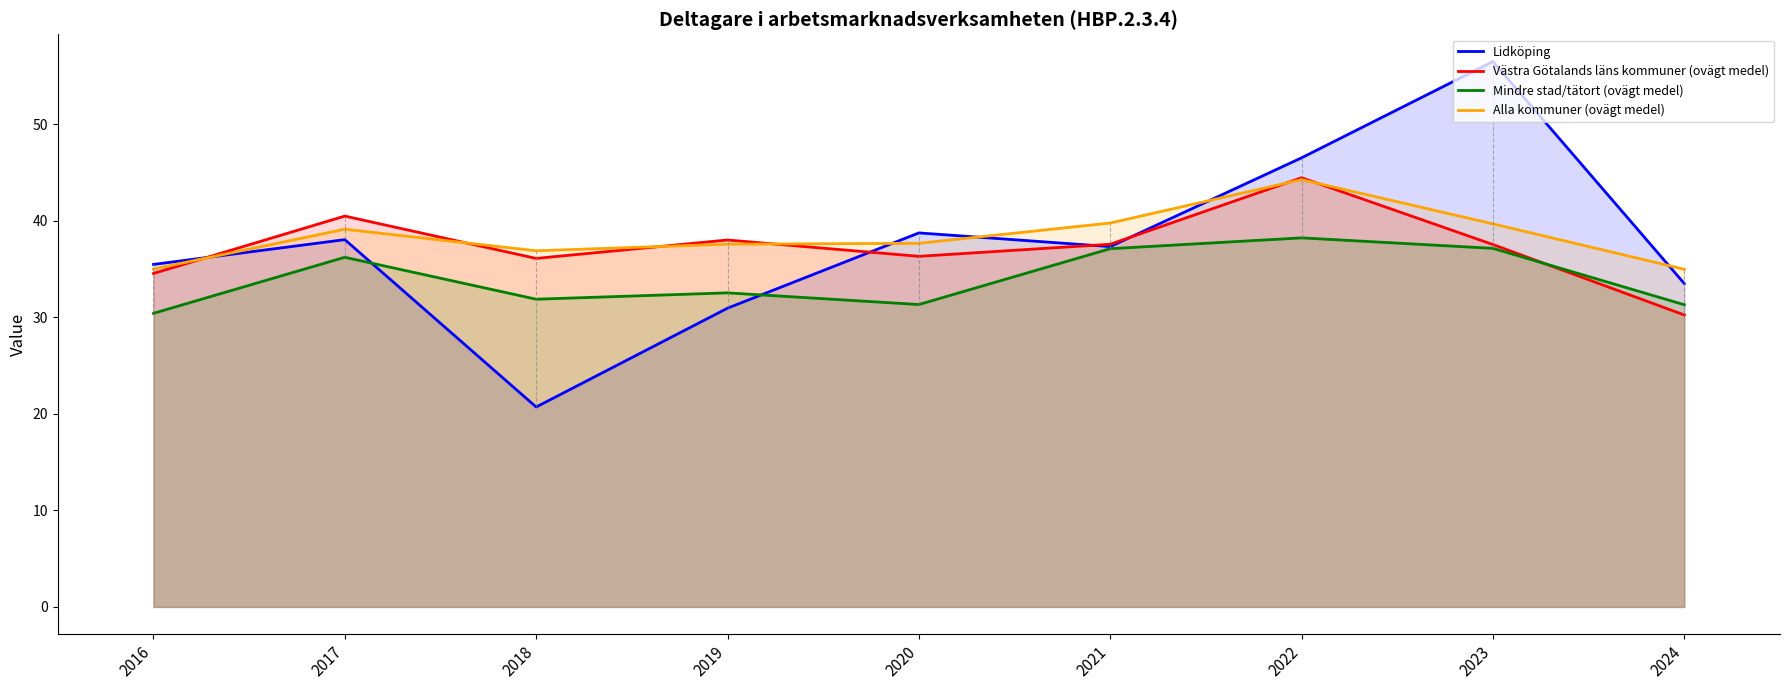

The value of Mindre stad/tätort (ovägt medel) at 2016 is 15.9. True or false?

False